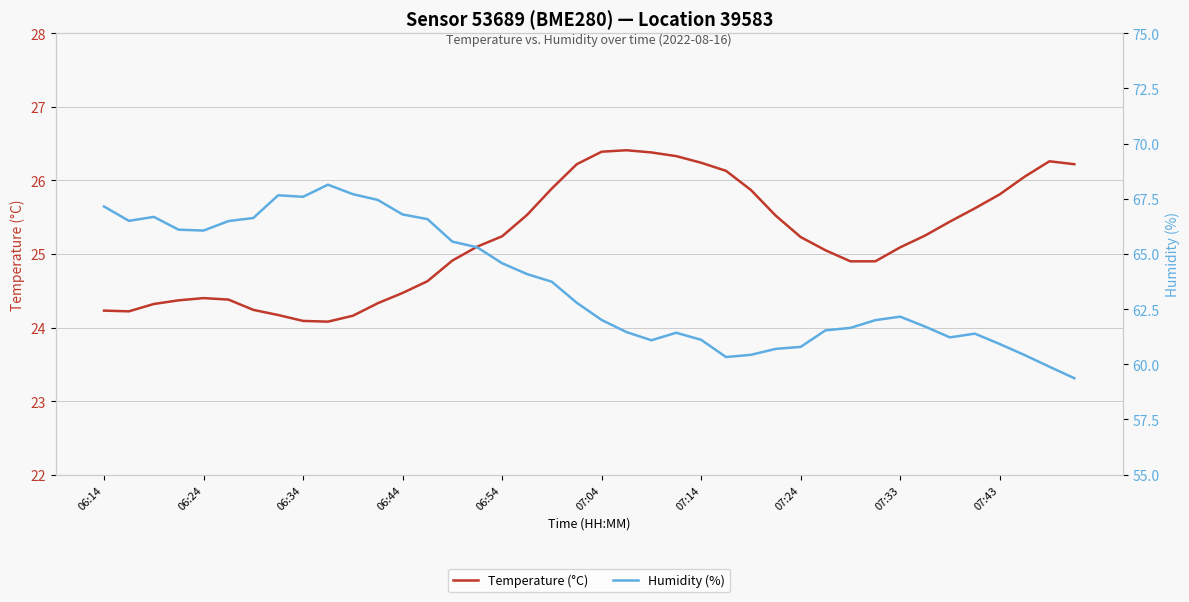

What is the smallest value displayed?

24.1